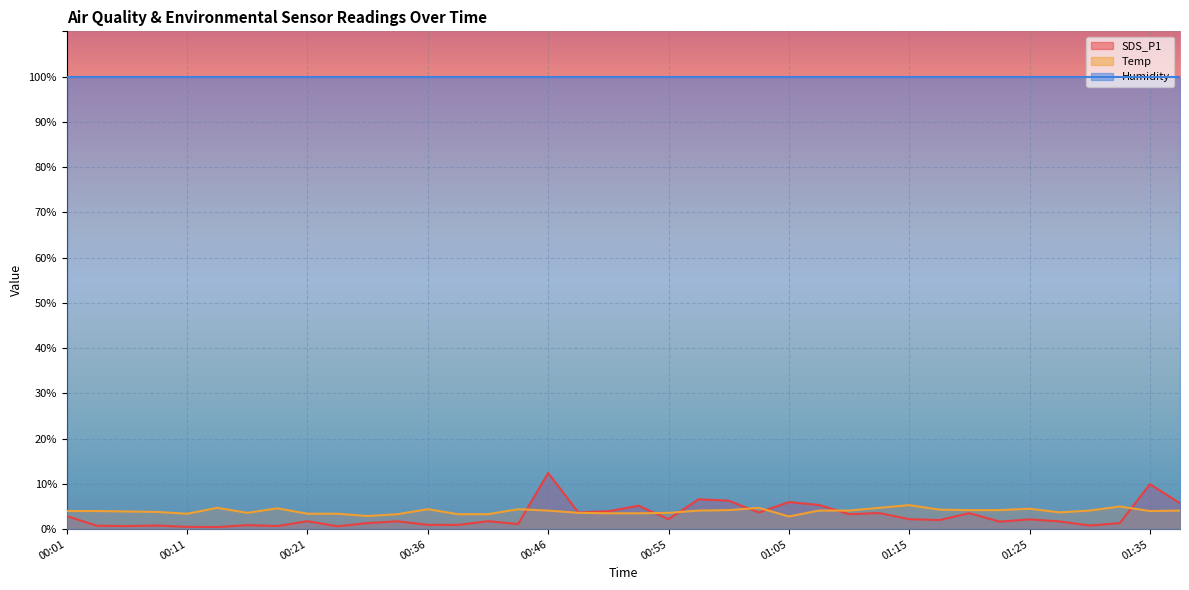

What is the value of the Temp point at the 25th from the left?

2.8